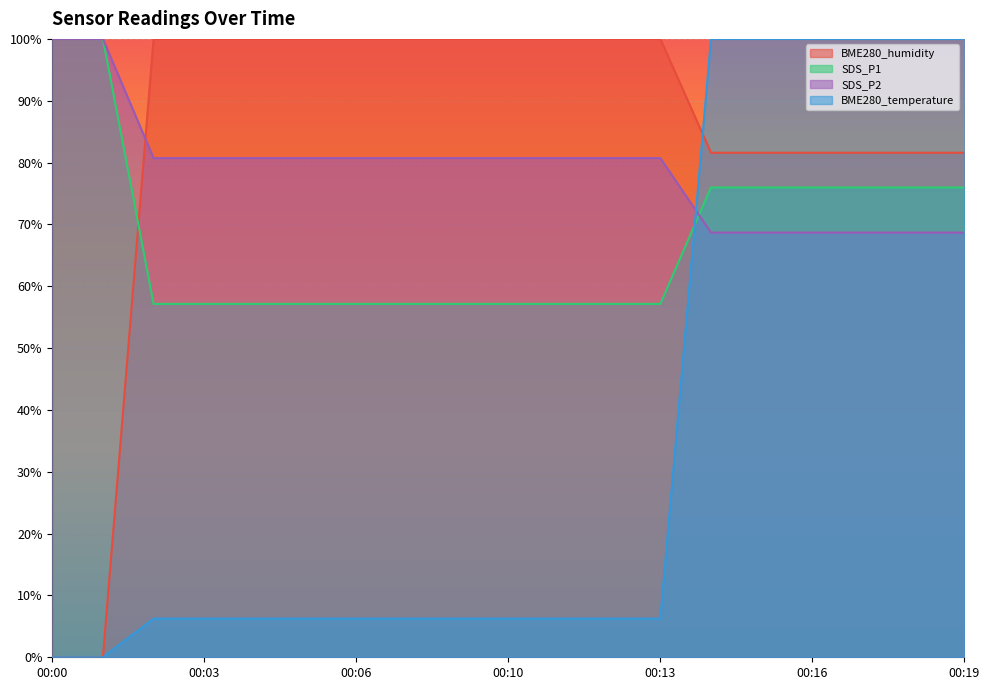

The value of SDS_P2 at 00:09 is 29.4. True or false?

False